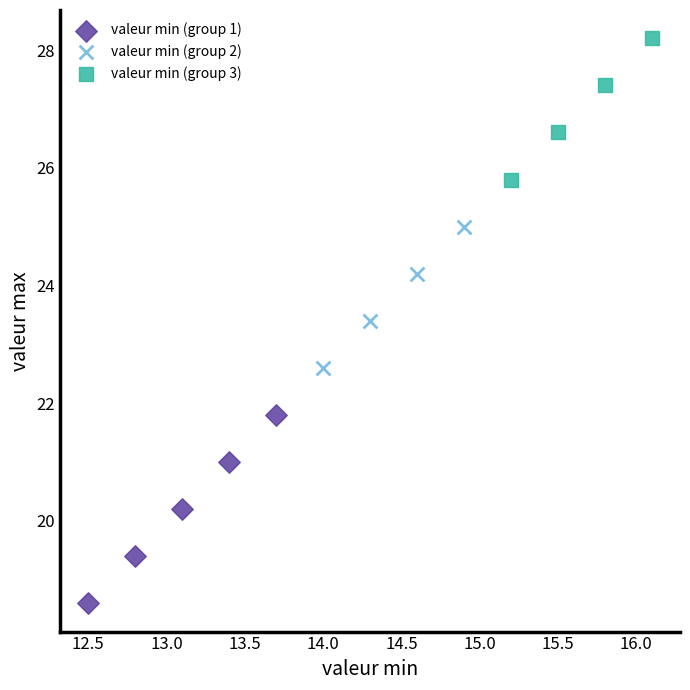

Which series contains the lowest Y value?

valeur min (group 1)